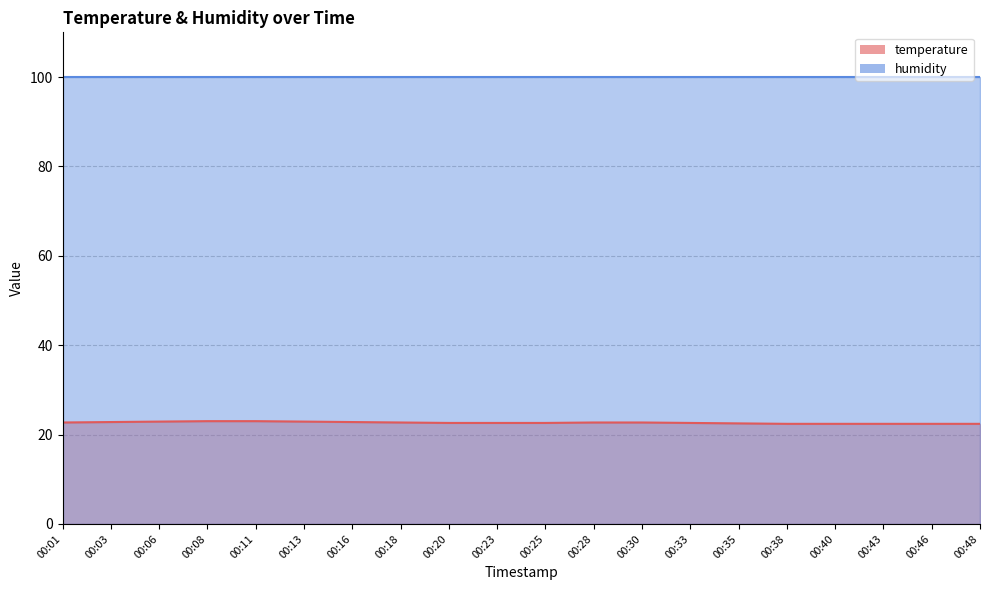

Rank the categories by value from highest to lowest.

00:08, 00:11, 00:06, 00:13, 00:03, 00:16, 00:01, 00:18, 00:28, 00:30, 00:20, 00:23, 00:25, 00:33, 00:35, 00:38, 00:40, 00:43, 00:46, 00:48